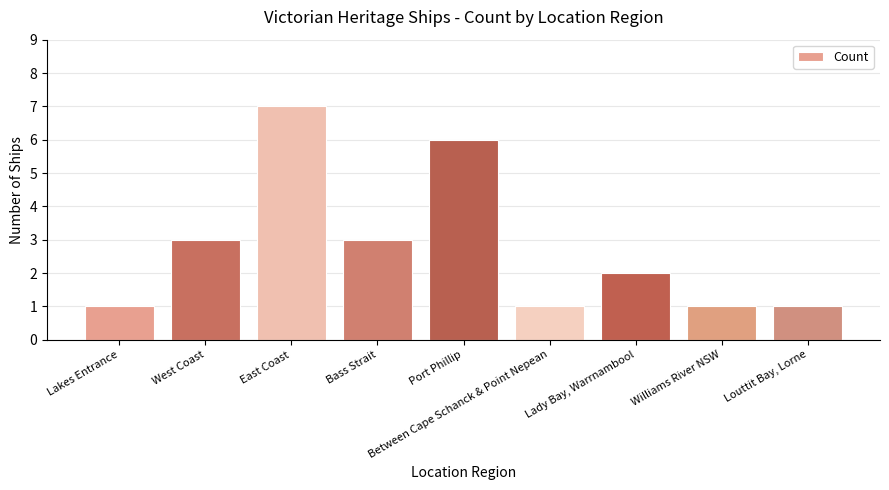

Reading left to right, transcribe all the data shown in this chart.

Lakes Entrance=1	West Coast=3	East Coast=7	Bass Strait=3	Port Phillip=6	Between Cape Schanck & Point Nepean=1	Lady Bay, Warrnambool=2	Williams River NSW=1	Louttit Bay, Lorne=1